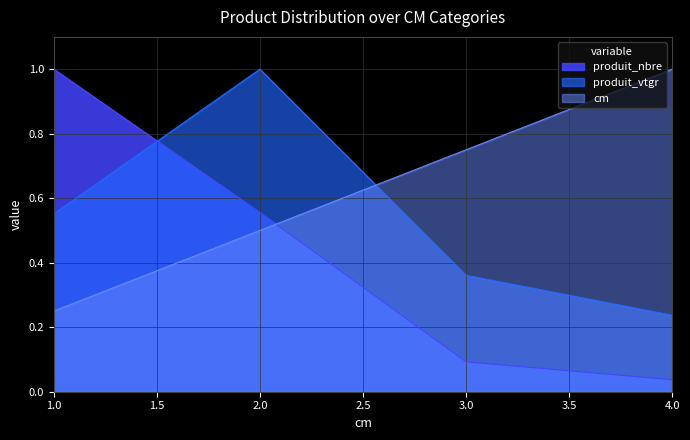

Does the chart have visible grid lines?

Yes